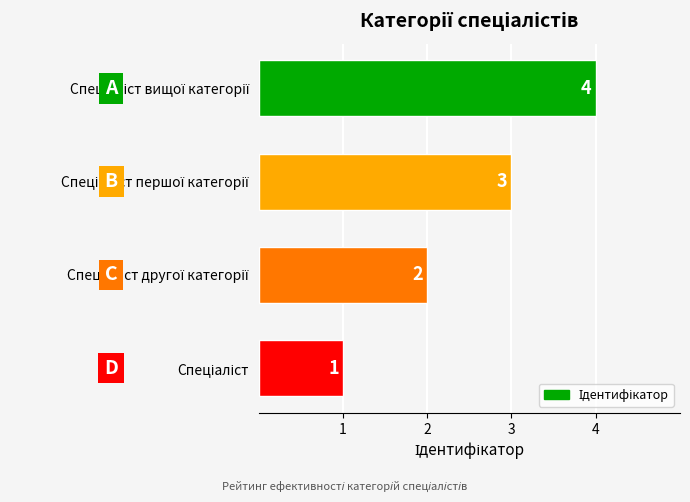

What is the maximum value shown in the chart?

4